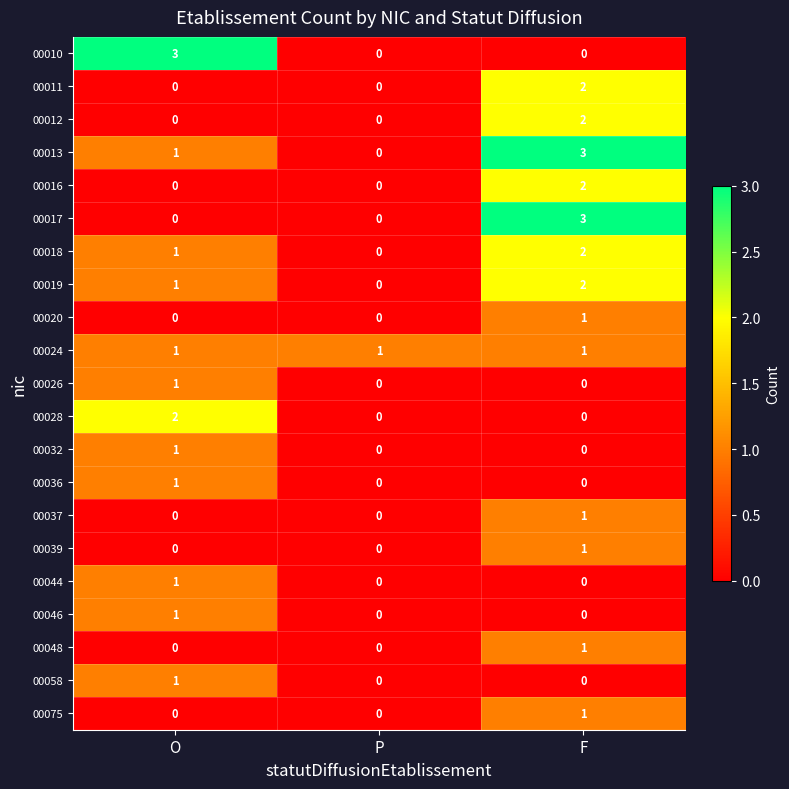

What is the difference between the highest and lowest values at O?

3